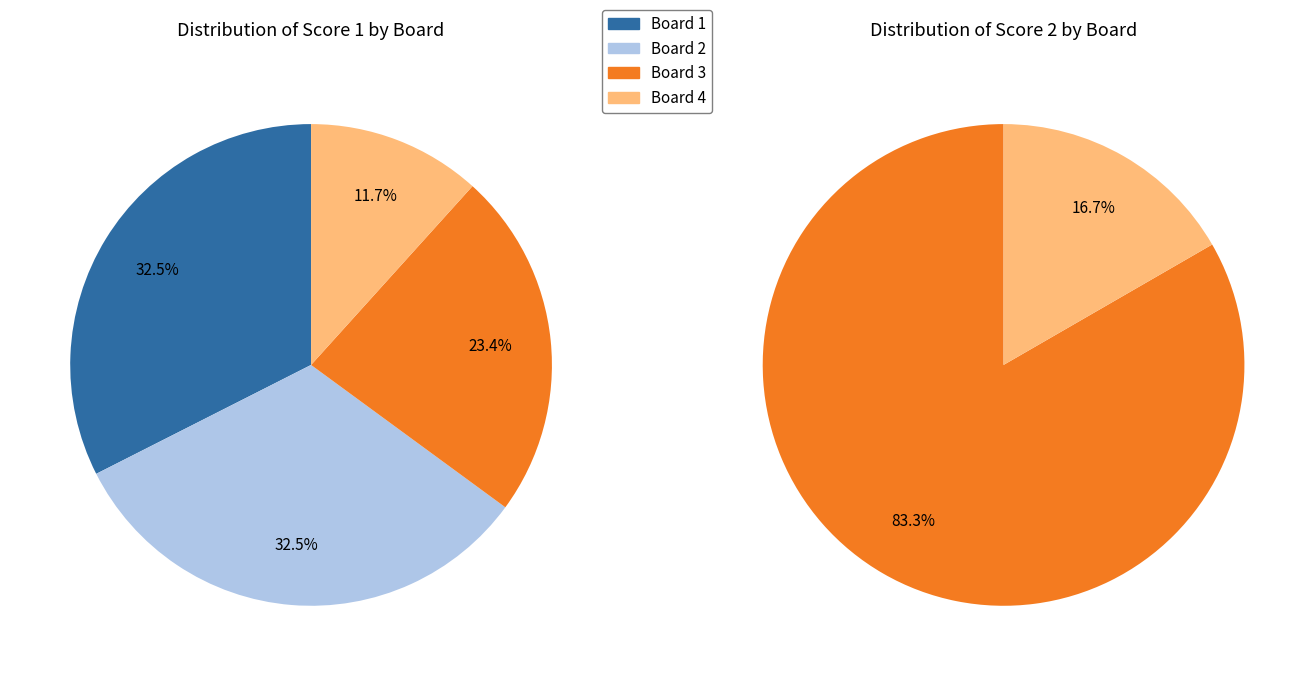

Is it true that 3 is 23% of the pie?

True